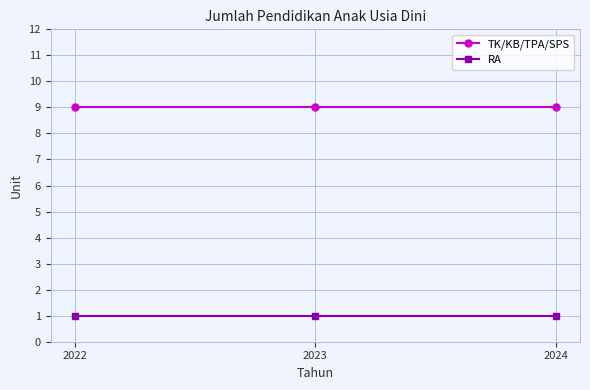

How many lines are shown in the chart?

2